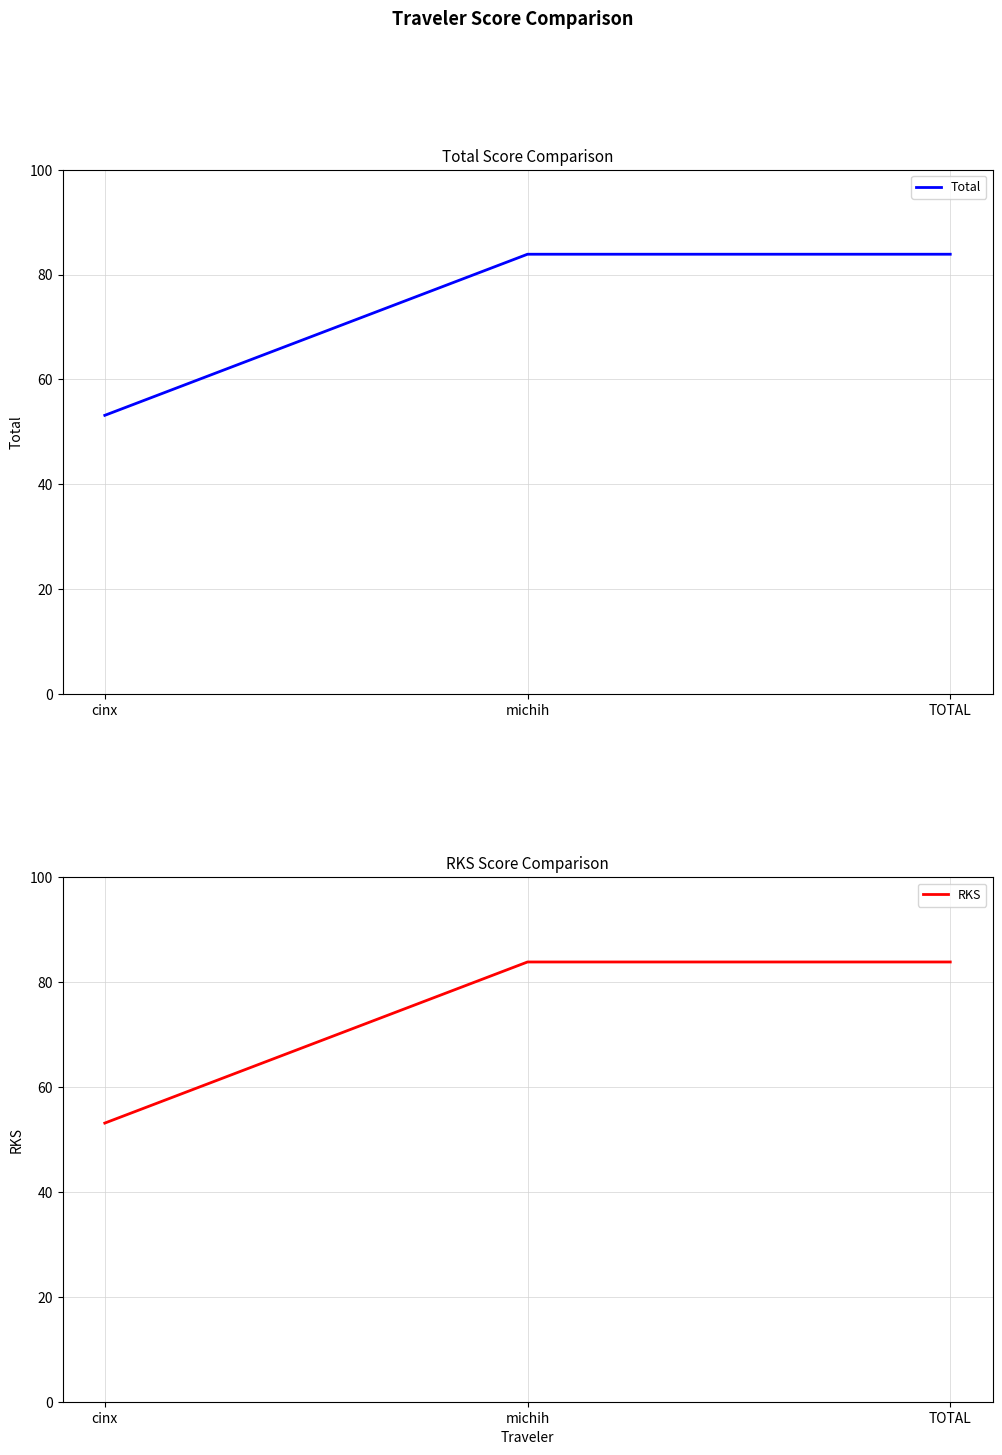

Which category has the lowest value in the RKS series?

cinx